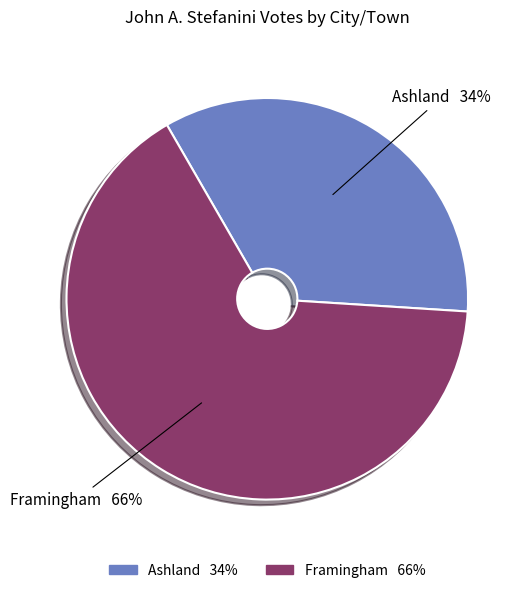

What percentage is the Framingham slice, to the nearest percent?

66%